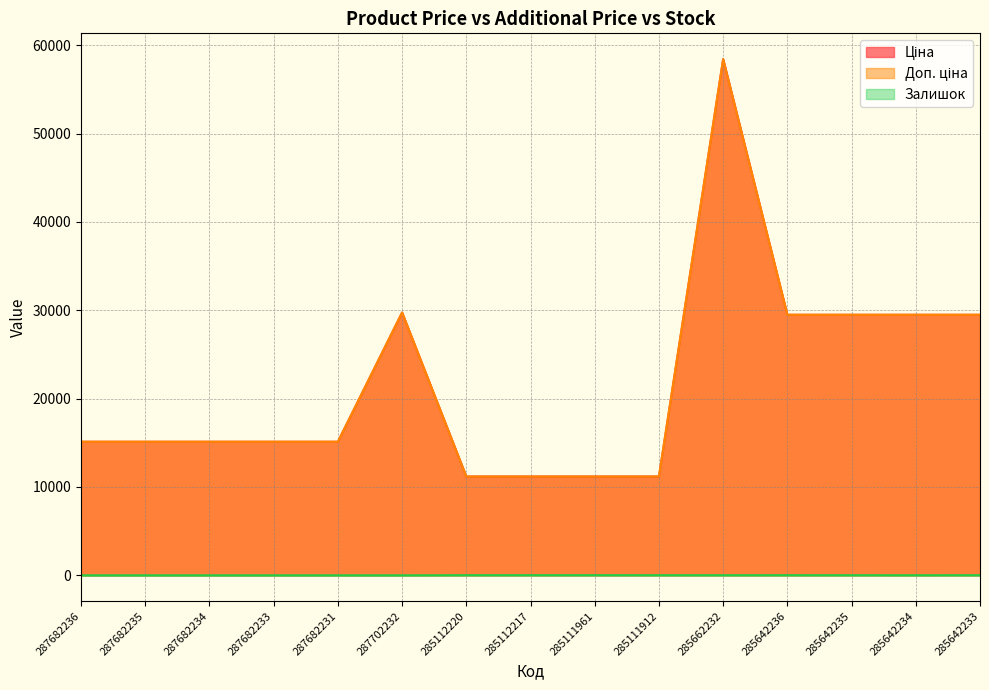

Which label corresponds to the largest value in the chart?

285662232